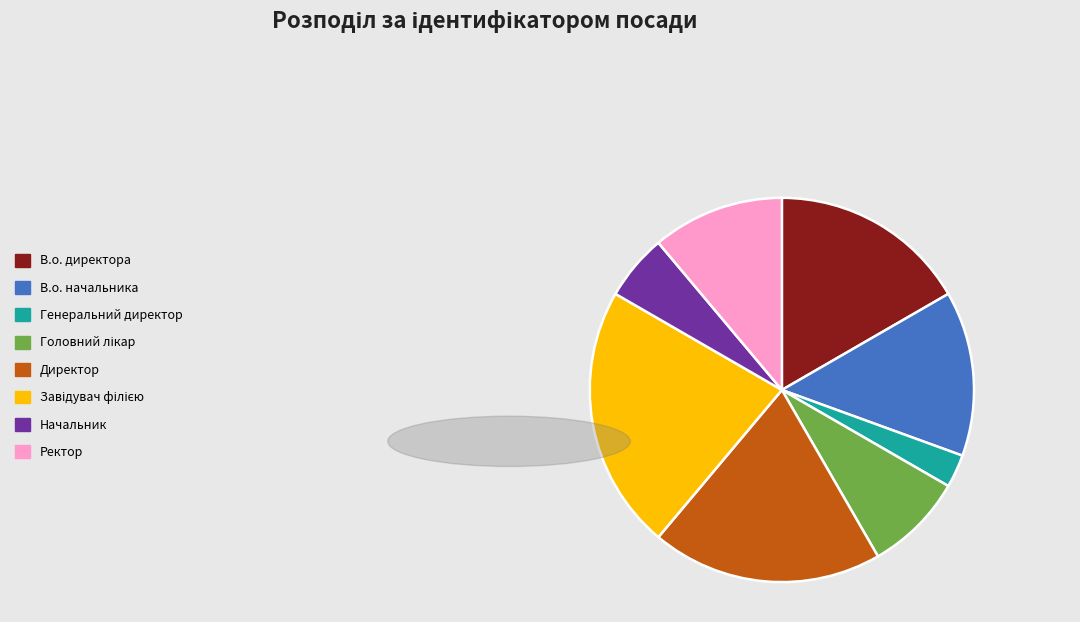

The В.о. директора slice represents 24% of the pie. True or false?

False